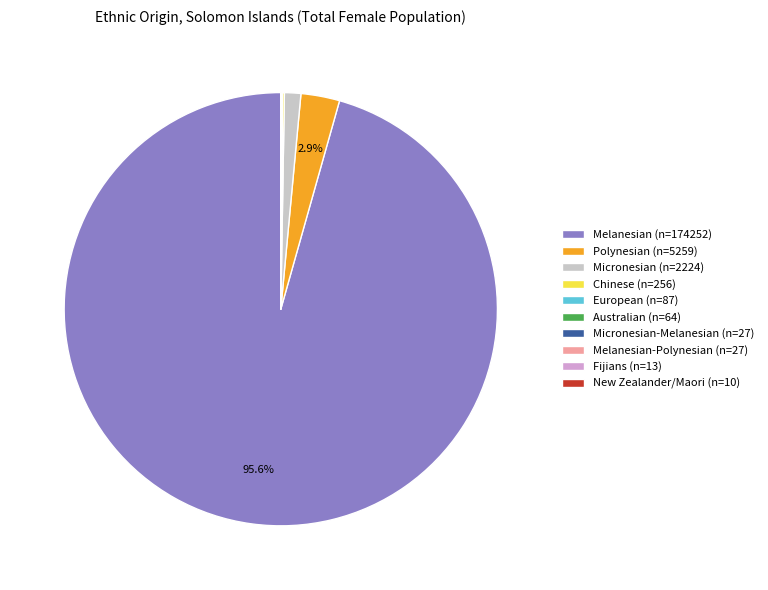

Combined, do Melanesian (n=174252) and Micronesian (n=2224) account for over 50%?

Yes